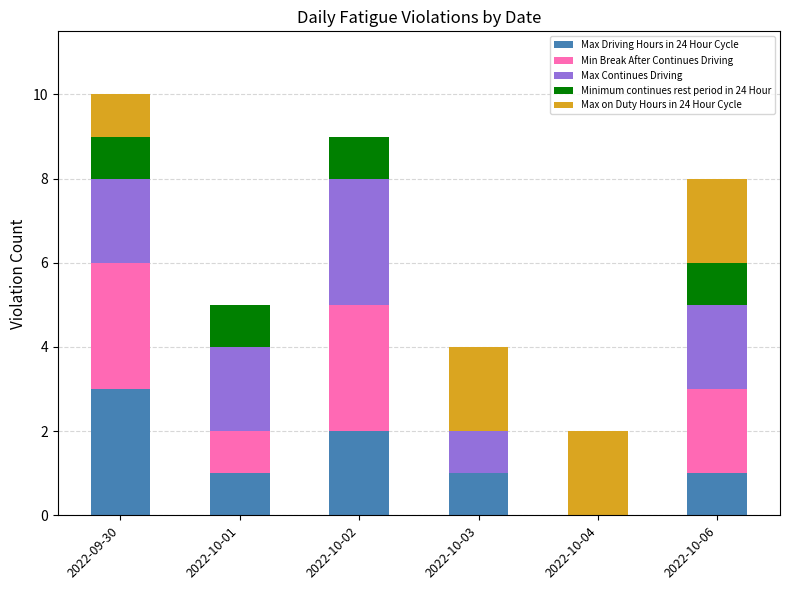

Does the chart contain stacked bars?

Yes